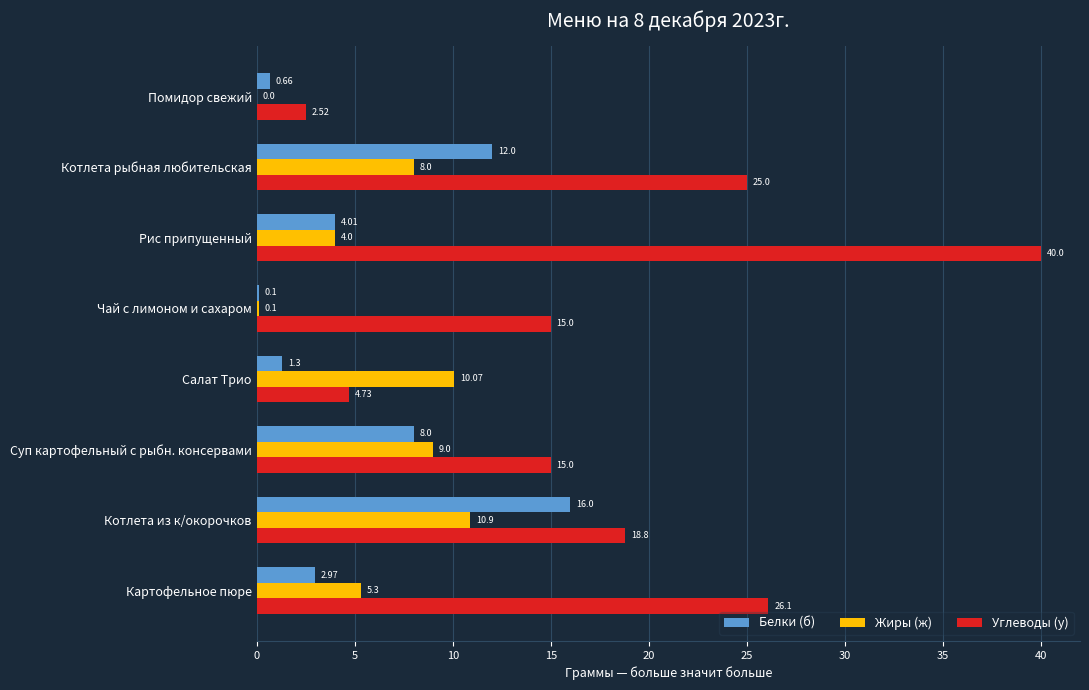

At which label is Белки (б) closest to 8?

Суп картофельный с рыбн. консервами